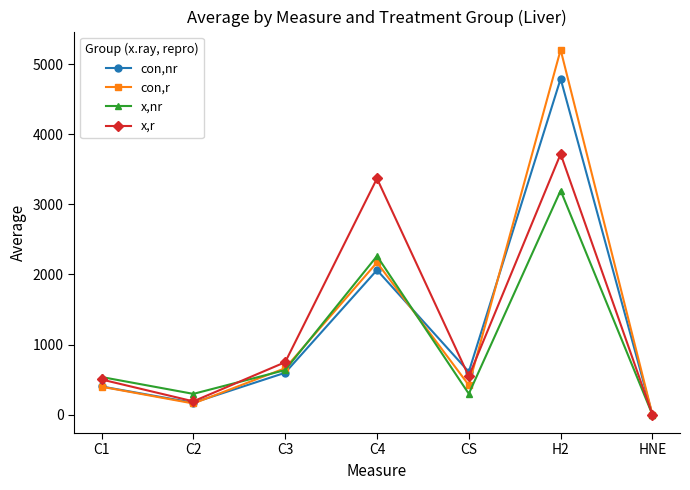

How many values in the con,r series are below 422?

3